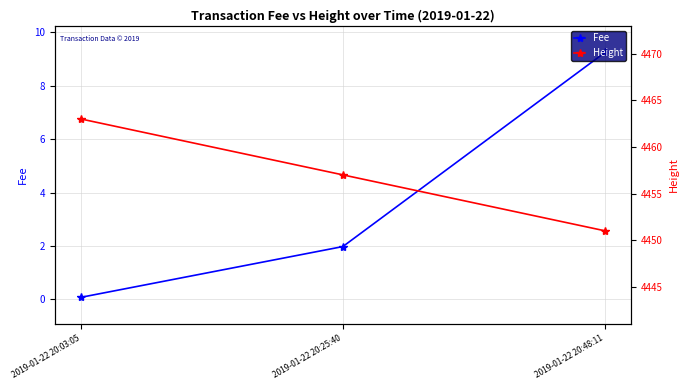

How many distinct data groups are displayed?

2